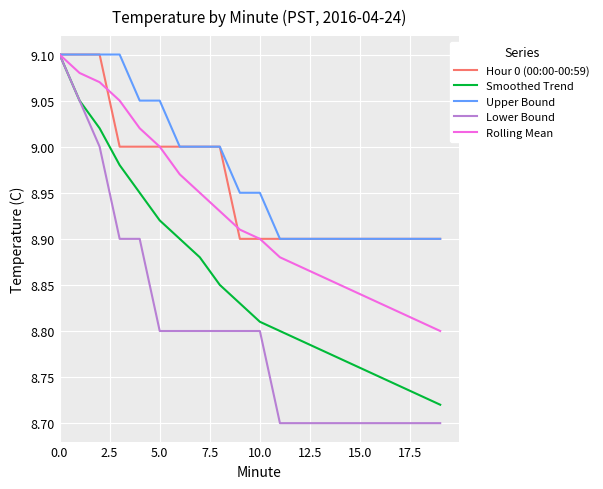

Which series has the widest spread of values?

Lower Bound